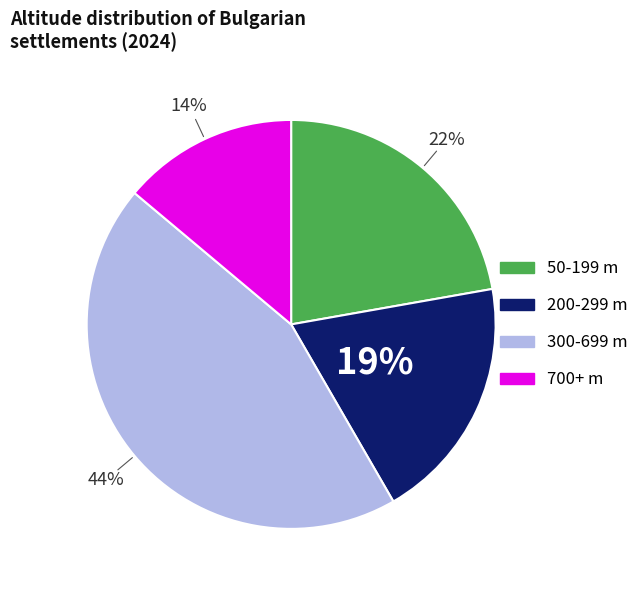

To the nearest percent, what is the average slice percentage?

25%